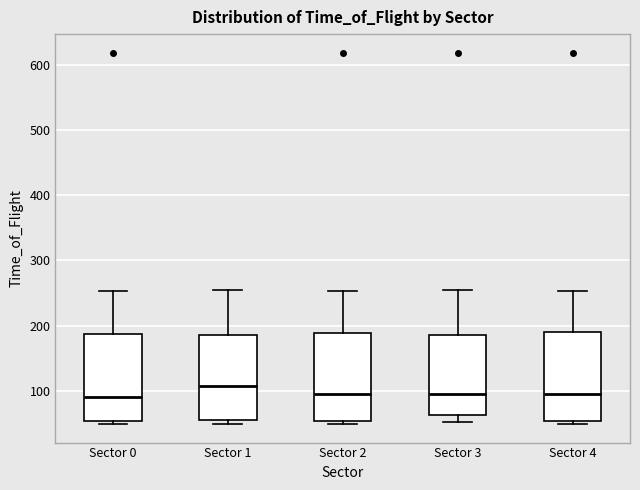

Where is the upper edge of the box for Sector 1 on the y-axis? The values are not printed on the chart, so give them approximately, as read against the axis.

190